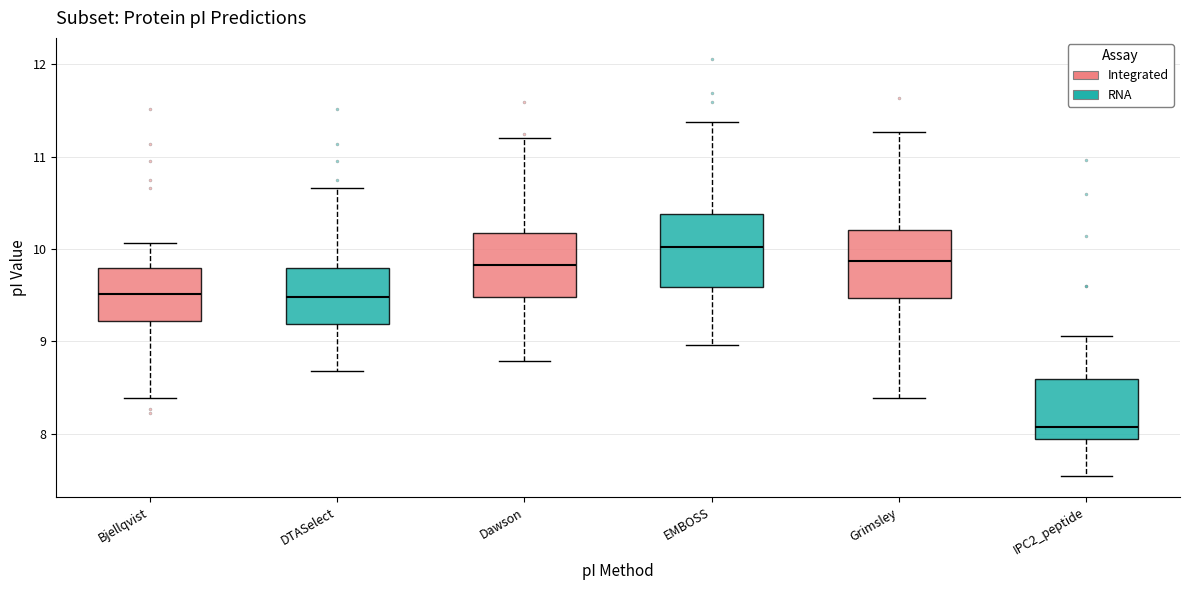

Reading left to right, transcribe this box plot: for each box, give where its median line is, the range the box spans, and where its two whiskers end, as read against the y-axis. The values are not printed on the chart, so give them approximately, as read against the axis.

Bjellqvist: median 9.5, box 9.2 to 9.8, whiskers 8.4 to 10.1
DTASelect: median 9.5, box 9.2 to 9.8, whiskers 8.7 to 10.7
Dawson: median 9.8, box 9.5 to 10.2, whiskers 8.8 to 11.2
EMBOSS: median 10.0, box 9.6 to 10.4, whiskers 9.0 to 11.4
Grimsley: median 9.9, box 9.5 to 10.2, whiskers 8.4 to 11.3
IPC2_peptide: median 8.1, box 7.9 to 8.6, whiskers 7.5 to 9.1